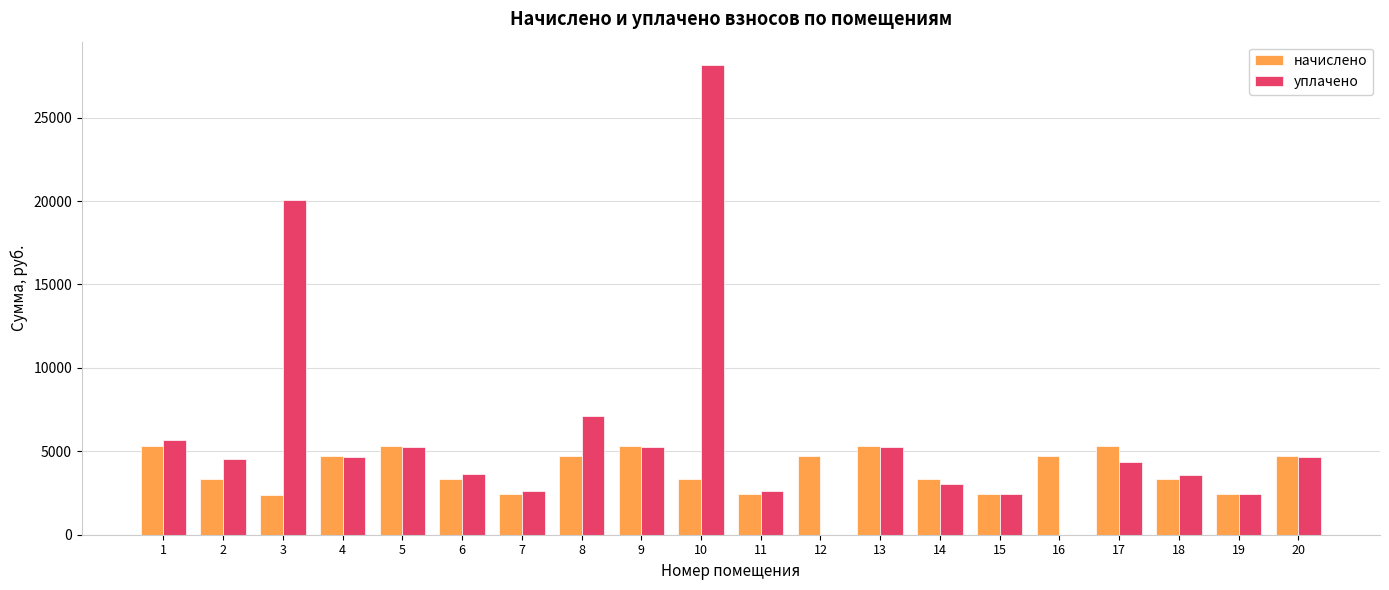

Which series has the largest total across all categories?

уплачено